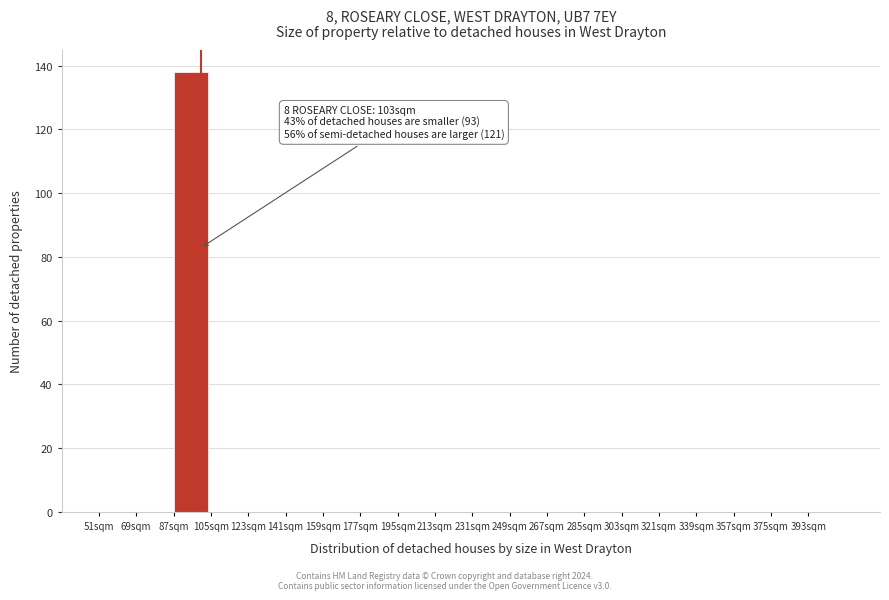

Over which range of the x-axis is the bar tallest?

87 to 105